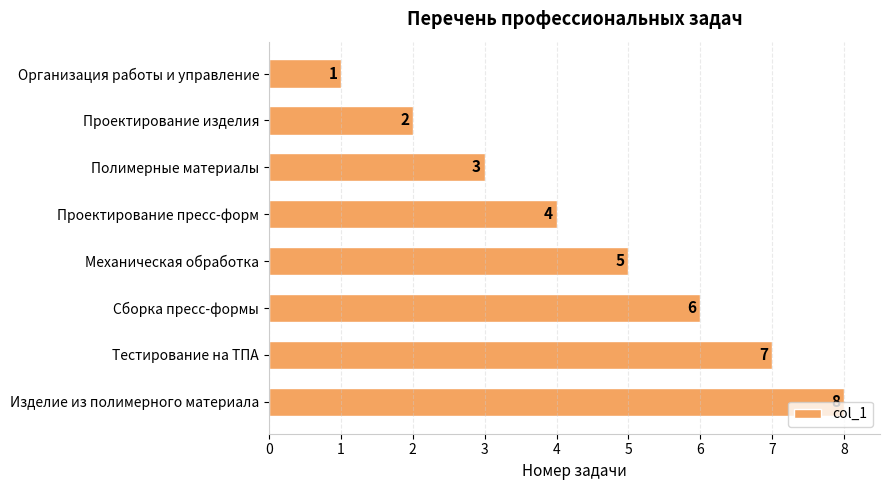

At which label is the value closest to 4?

Проектирование пресс-форм